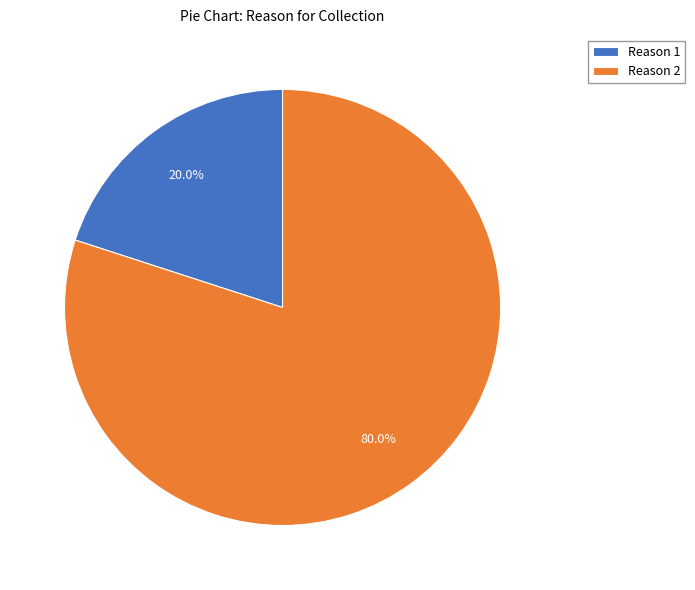

How many slices are in this pie chart?

2